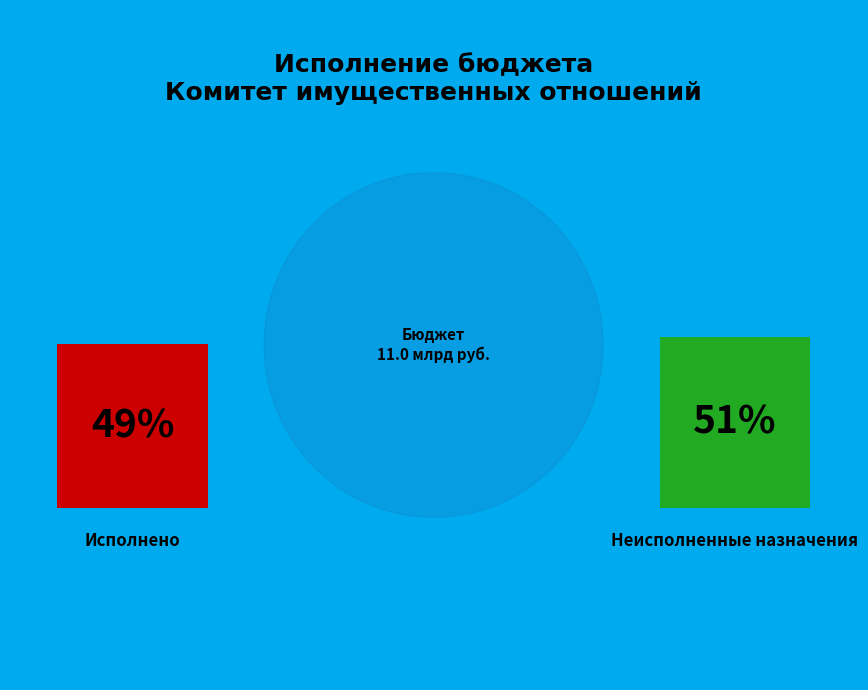

How many slices are in this pie chart?

2